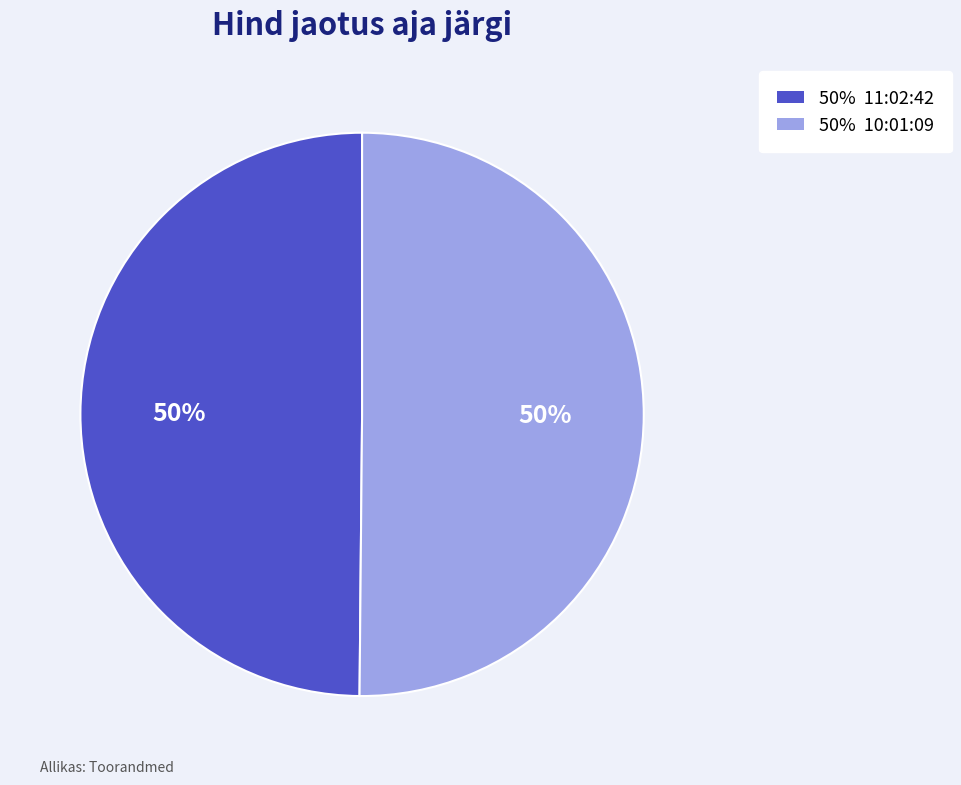

To the nearest percent, what is the average slice percentage?

50%